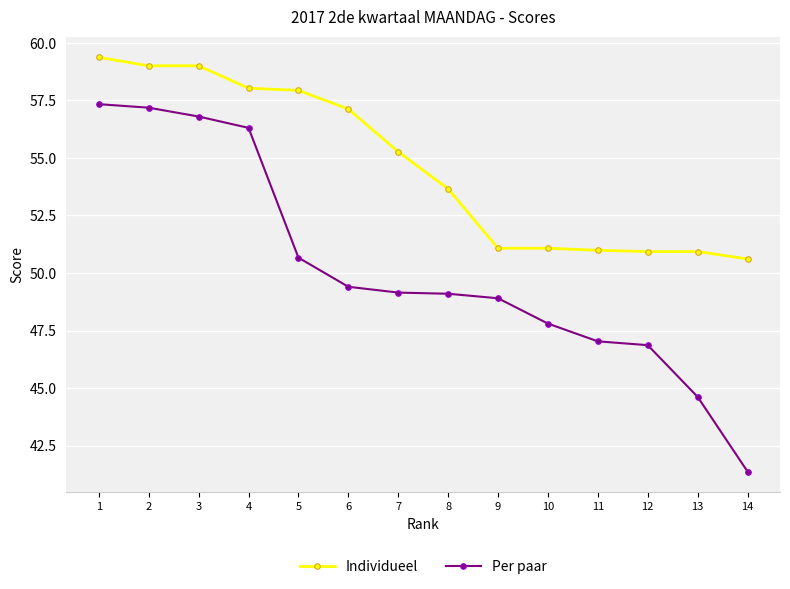

What is the maximum value shown in the chart?

59.4